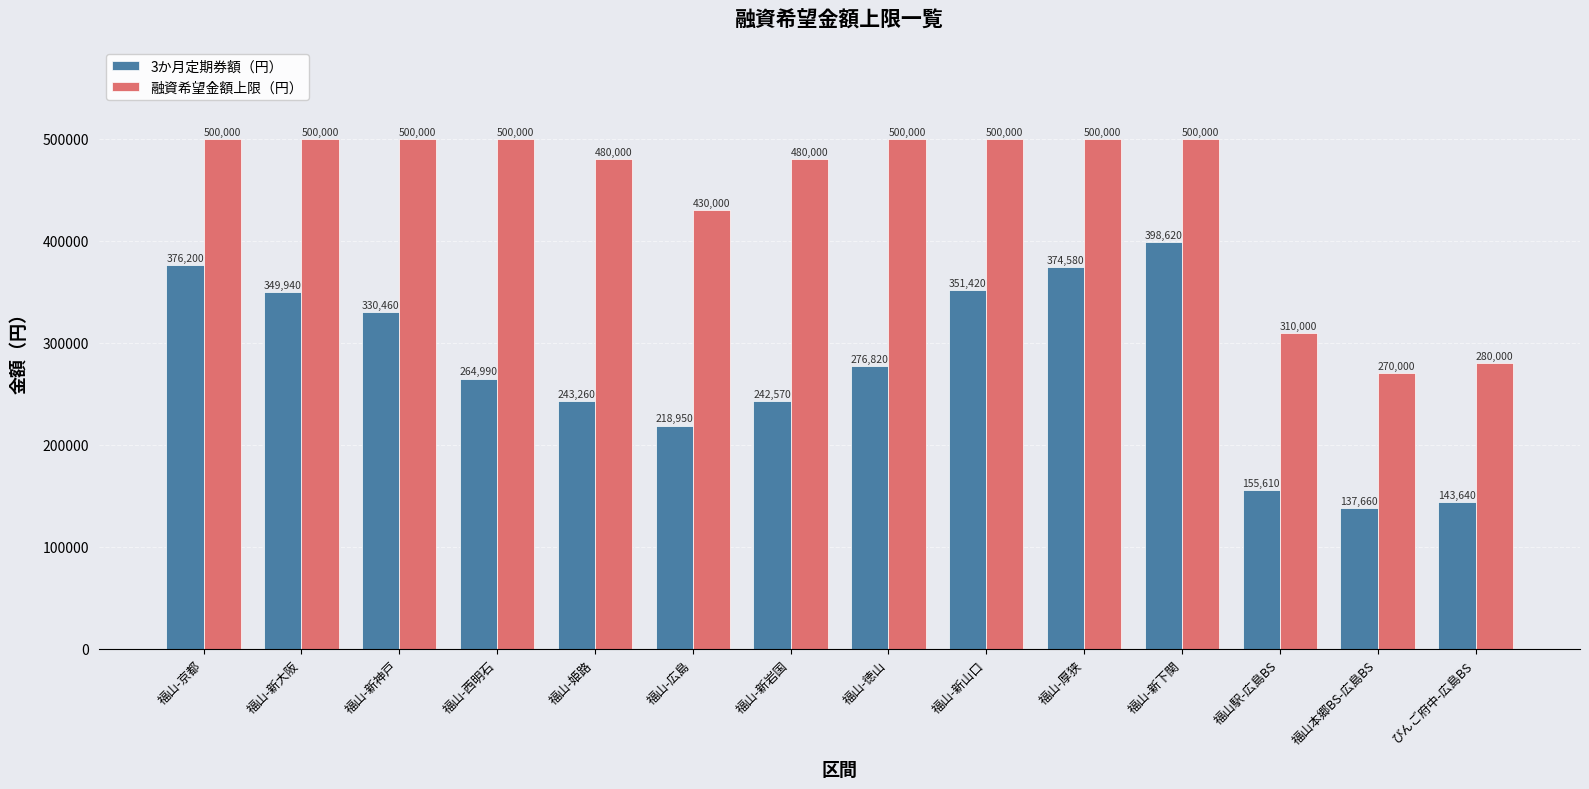

How many series are shown in this chart?

2